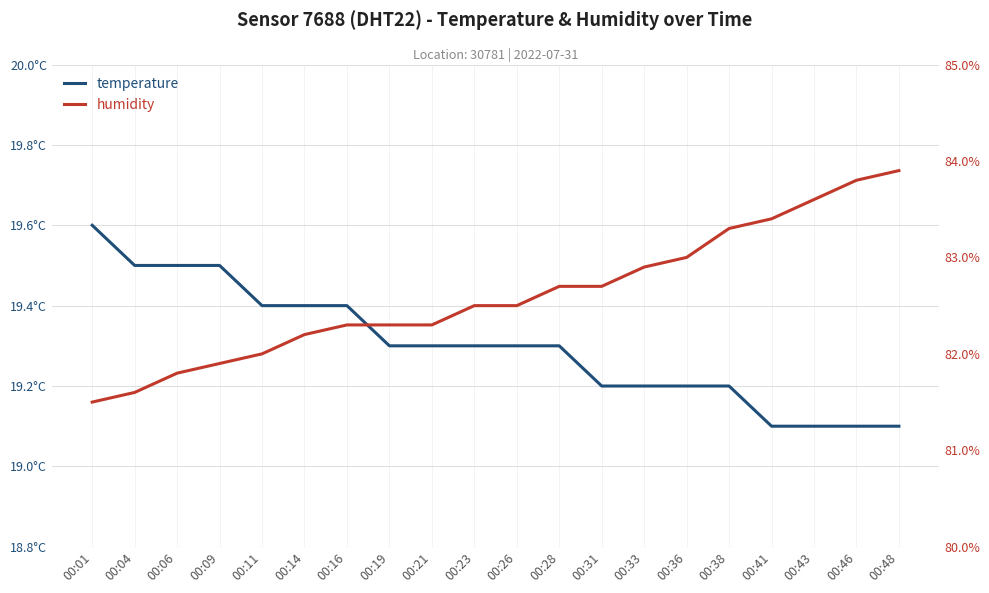

What is the spread (max minus min) of values at 00:26?

63.2